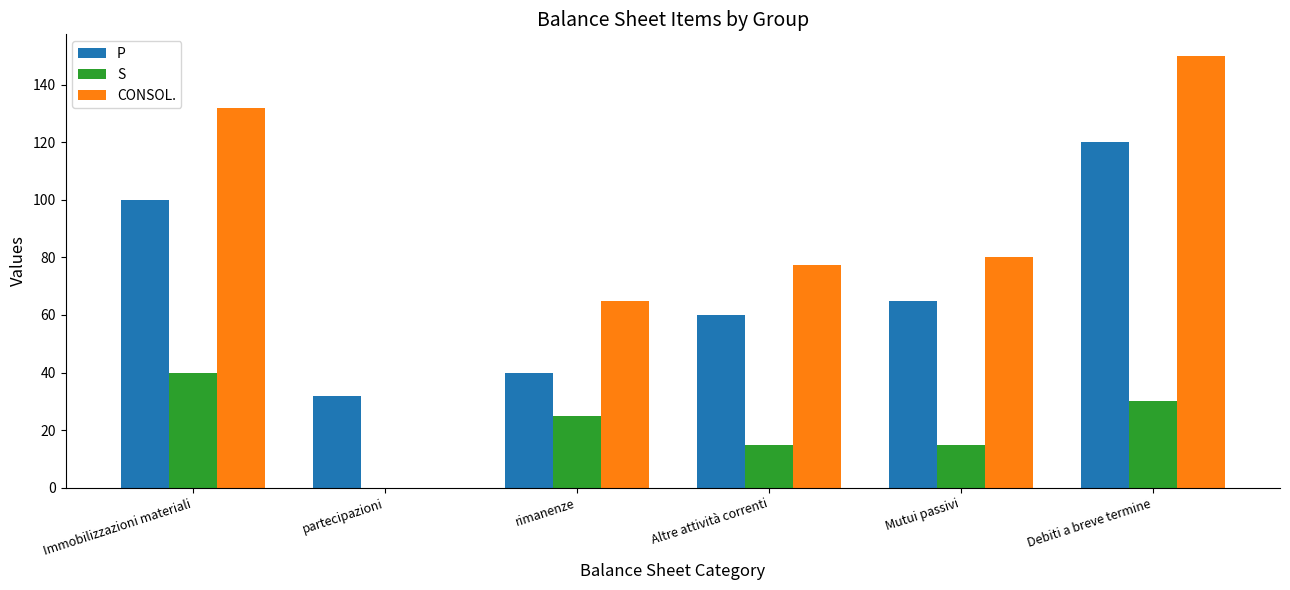

Reading right to left, what are all the values shown in this chart?

P: Debiti a breve termine=120.0	Mutui passivi=65.0	Altre attività correnti=60.0	rimanenze=40.0	partecipazioni=32.0	Immobilizzazioni materiali=100.0
S: Debiti a breve termine=30.0	Mutui passivi=15.0	Altre attività correnti=15.0	rimanenze=25.0	partecipazioni=0.0	Immobilizzazioni materiali=40.0
CONSOL.: Debiti a breve termine=150.0	Mutui passivi=80.0	Altre attività correnti=77.4	rimanenze=65.0	partecipazioni=0.0	Immobilizzazioni materiali=132.0